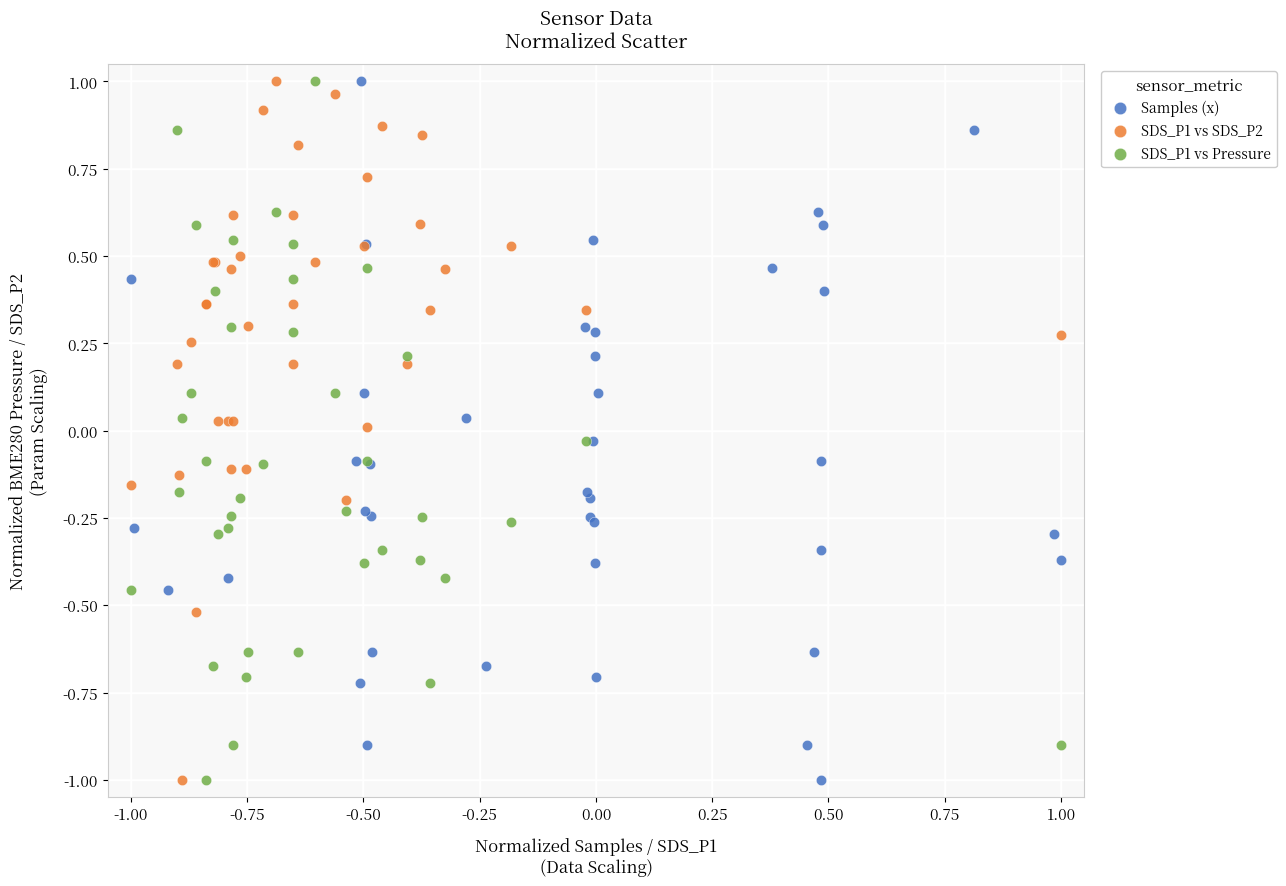

What are all the series names shown in the legend?

Samples (x), SDS_P1 vs SDS_P2, SDS_P1 vs Pressure